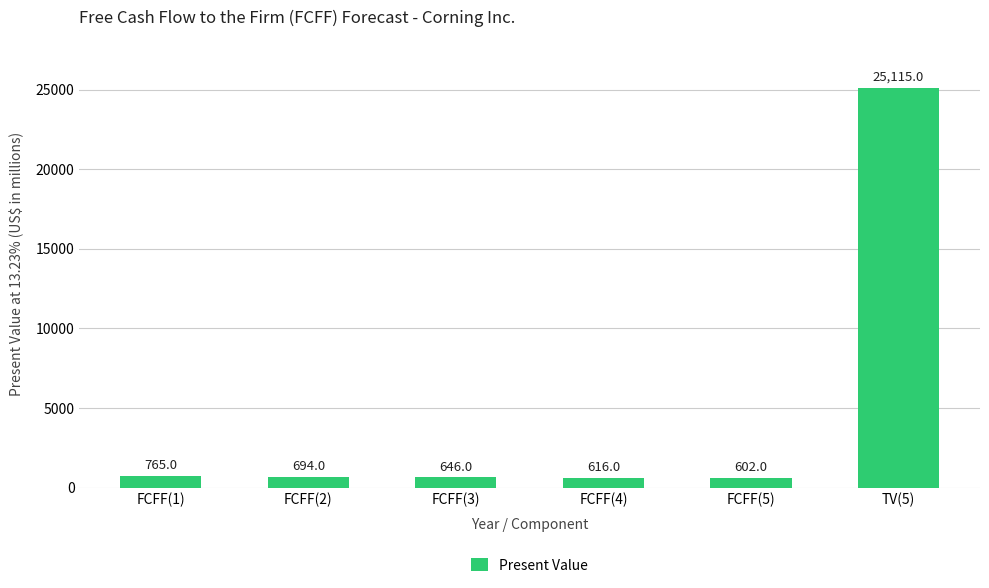

The chart shows a value of 765 at FCFF(1). True or false?

True